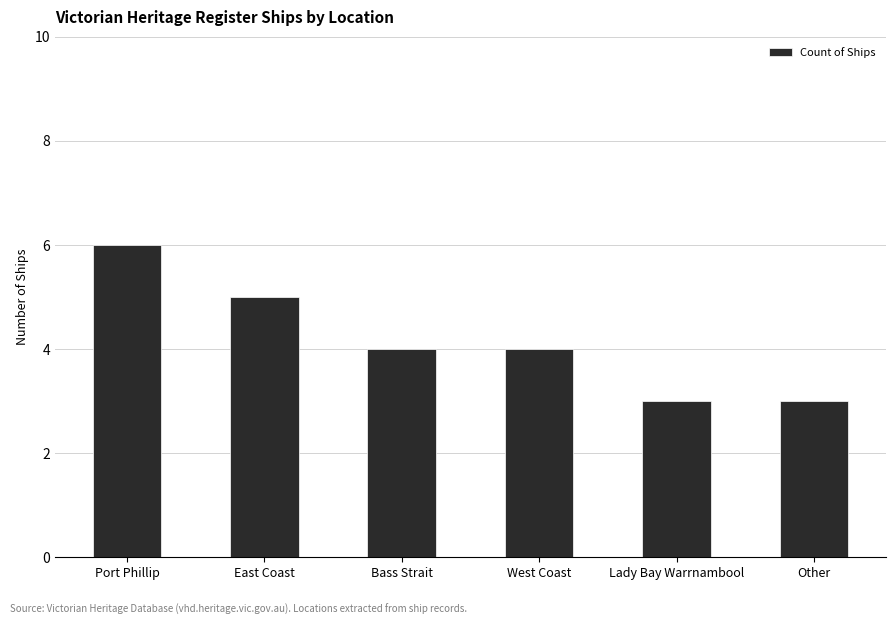

How many categories are shown in the chart?

6